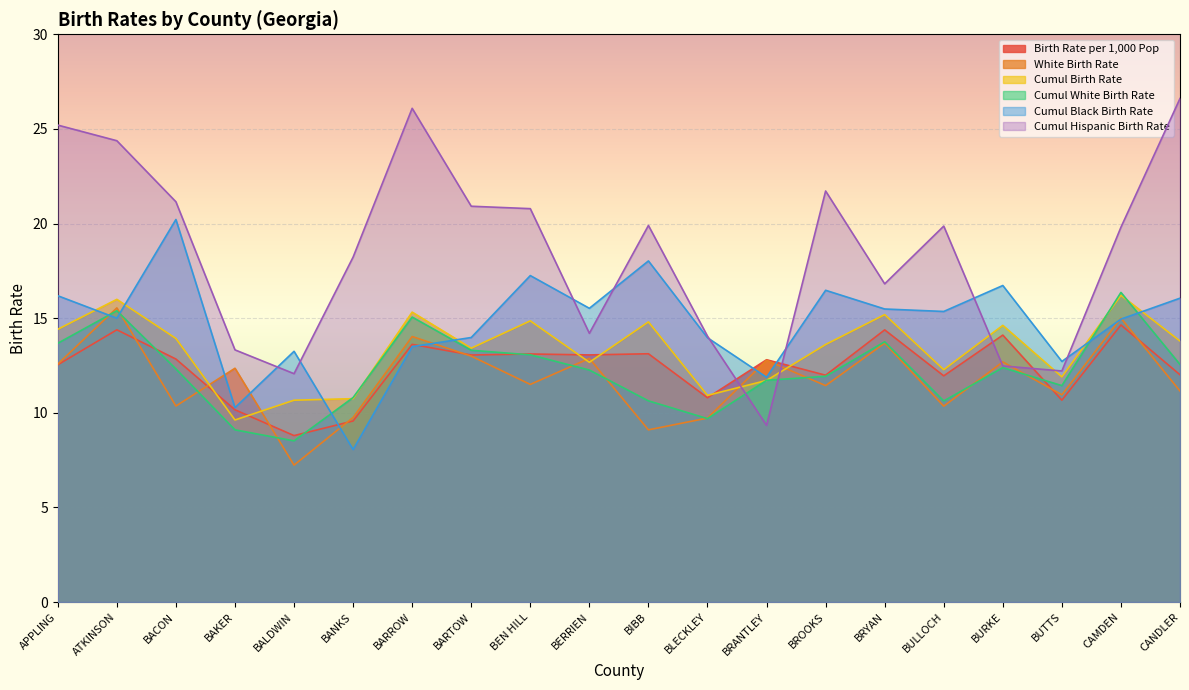

What is the sum of the Cumul Black Birth Rate values at BANKS and BARTOW?

22.0